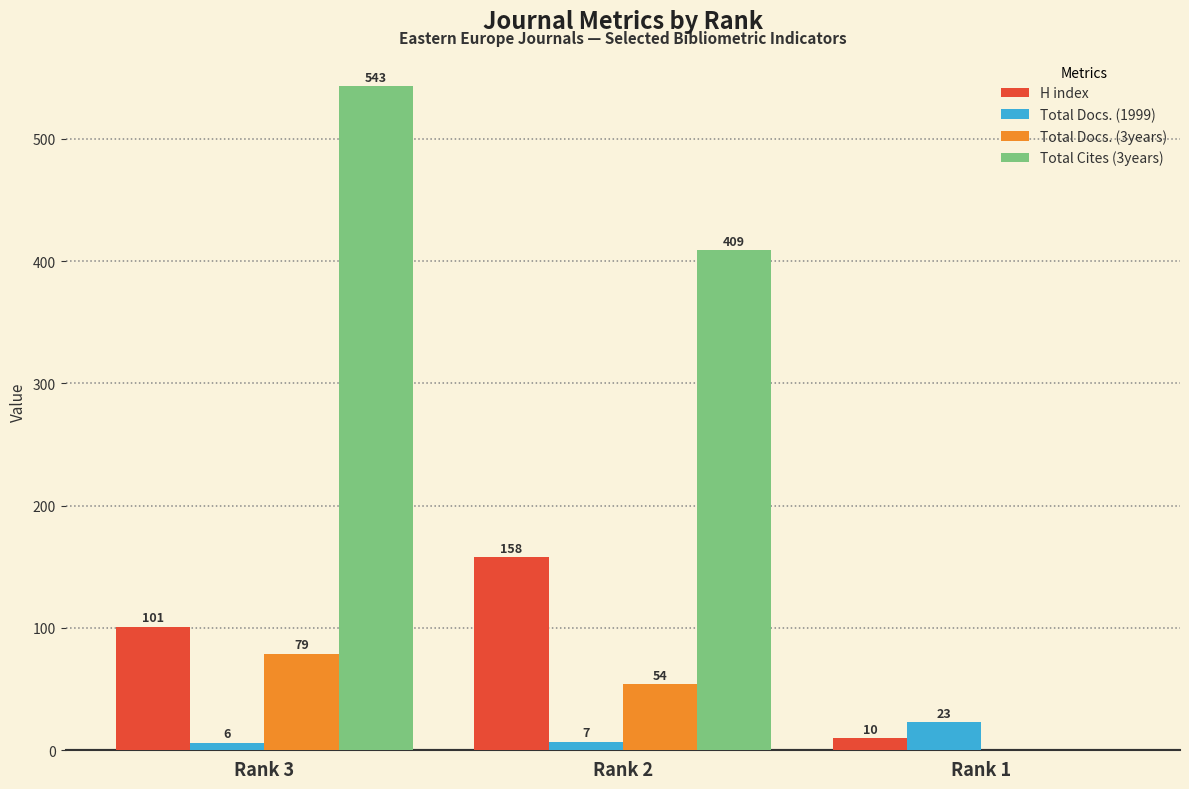

Which series has the largest range (max minus min)?

Total Cites (3years)